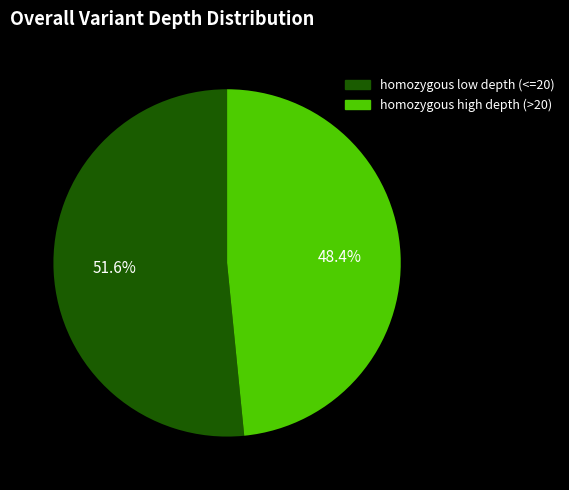

Rank the categories by value from lowest to highest.

homozygous high depth (>20), homozygous low depth (<=20)